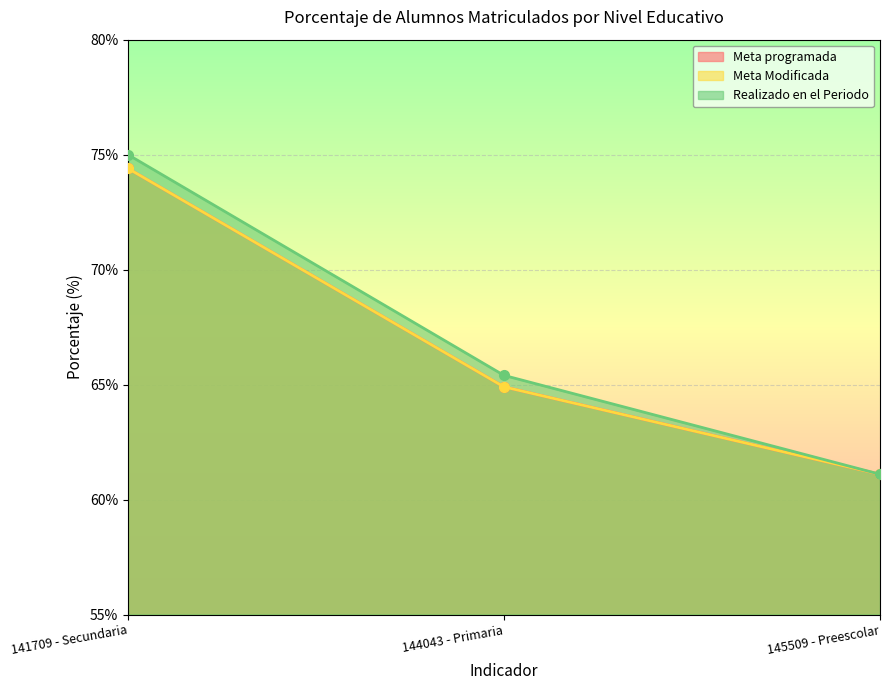

What is the spread (max minus min) of values at 144043 - Primaria?

0.5